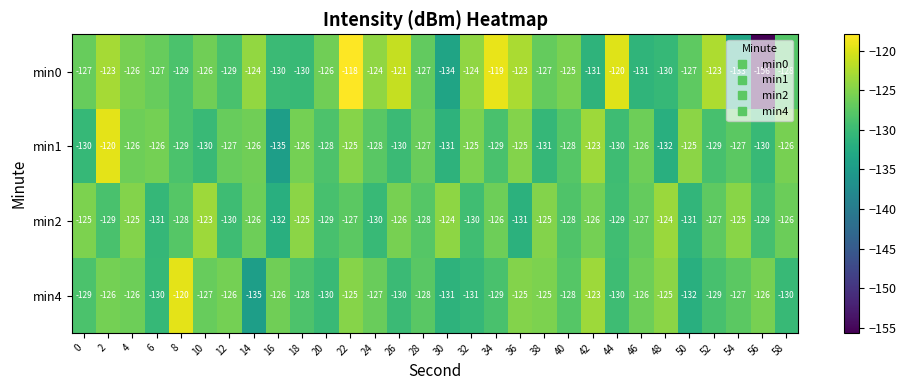

What is the maximum value shown in the chart?

-118